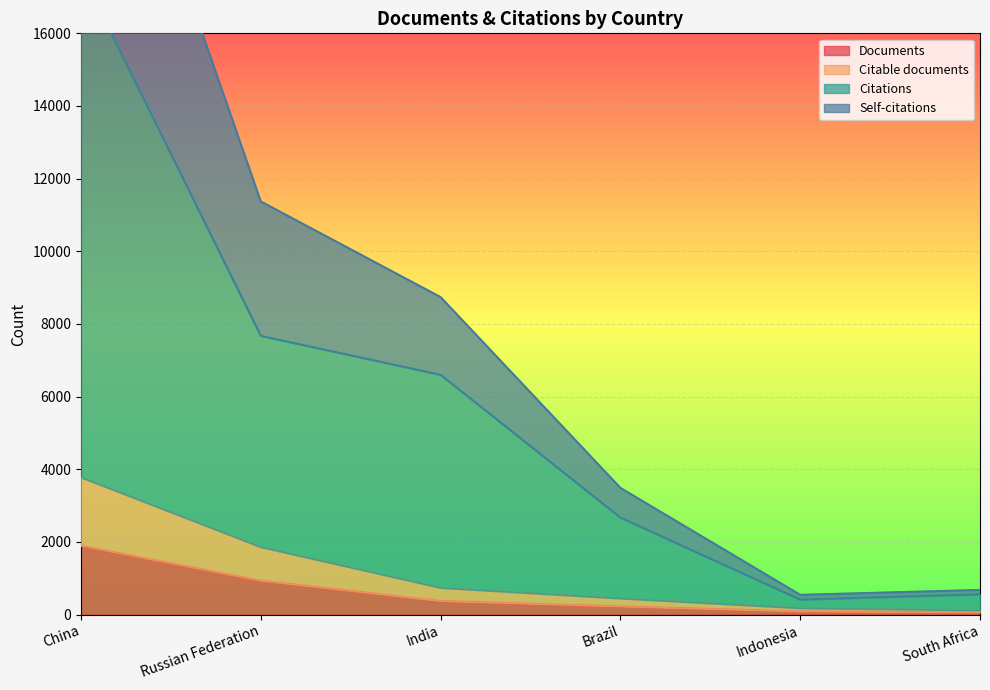

What is the difference between the maximum and minimum values in the Documents series?

1833